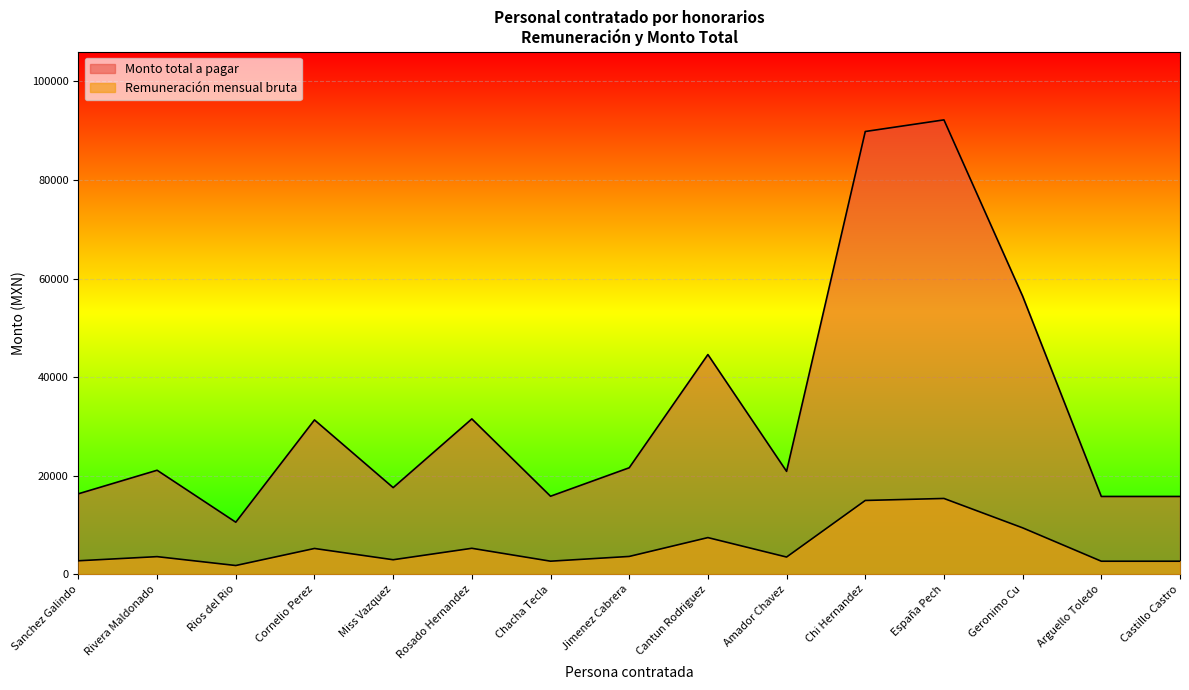

Which series has the widest spread of values?

Monto total a pagar